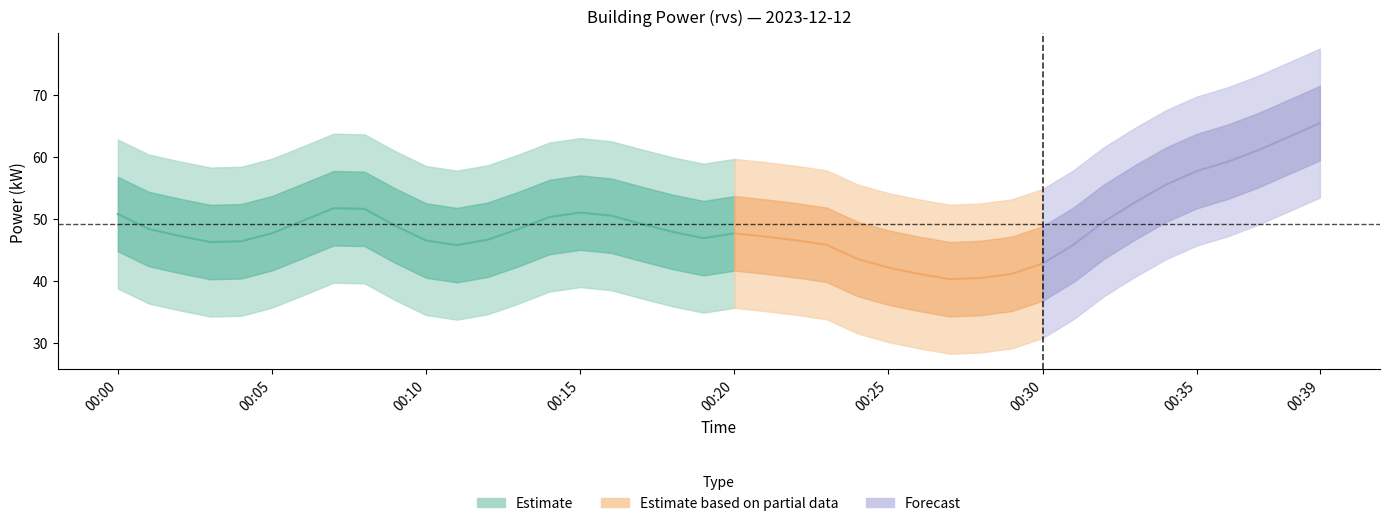

How many values are below 47?

19